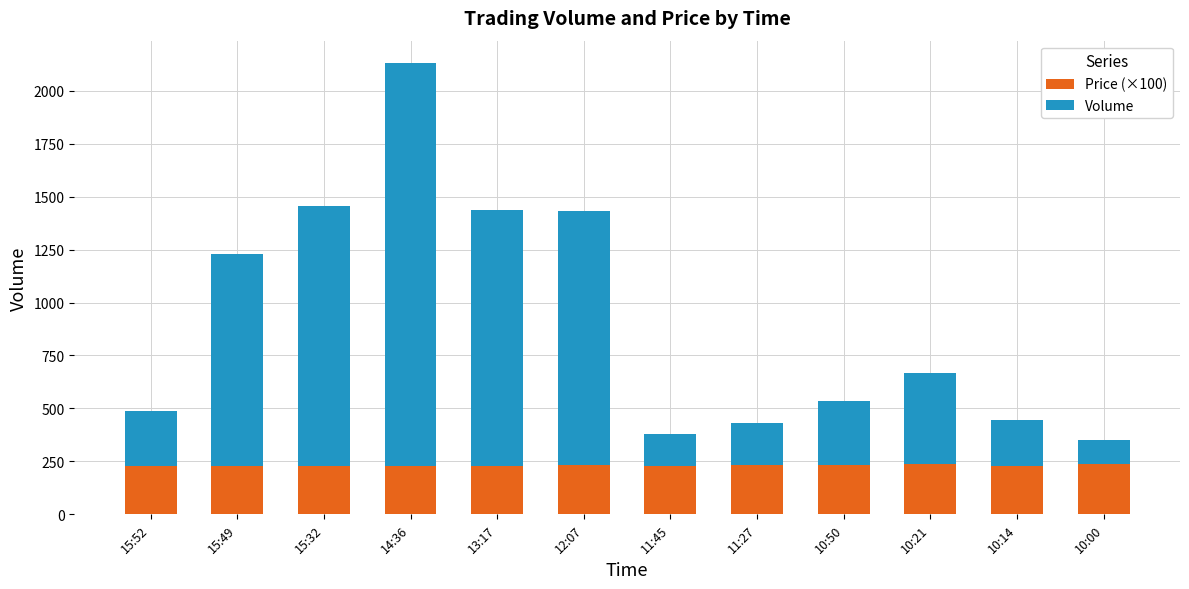

At which category is the sum across all series the highest?

14:36